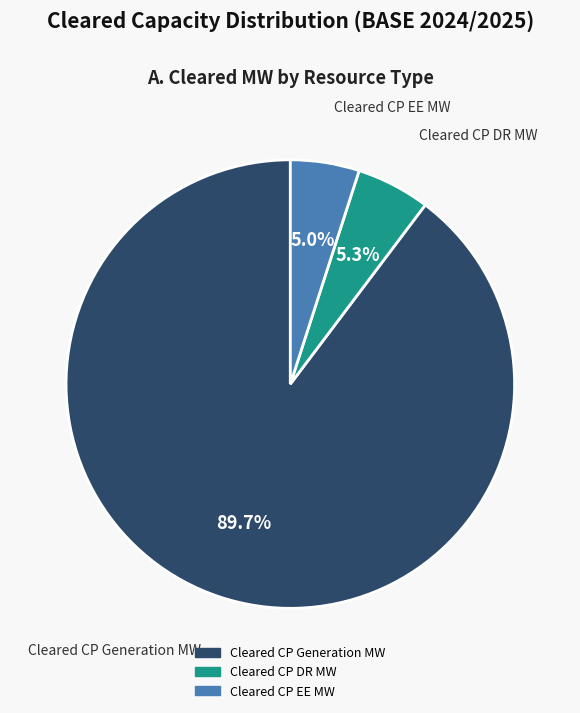

What is the largest slice in the pie chart?

Cleared CP Generation MW